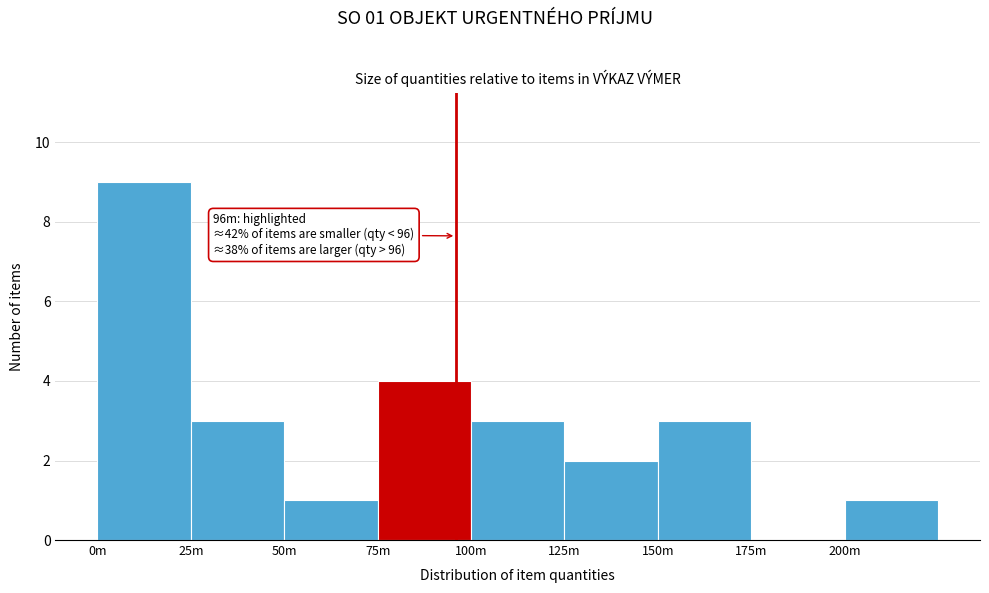

Reading left to right, extract all data points from this chart.

0m=9	25m=3	50m=1	75m=4	100m=3	125m=2	150m=3	175m=0	200m=1